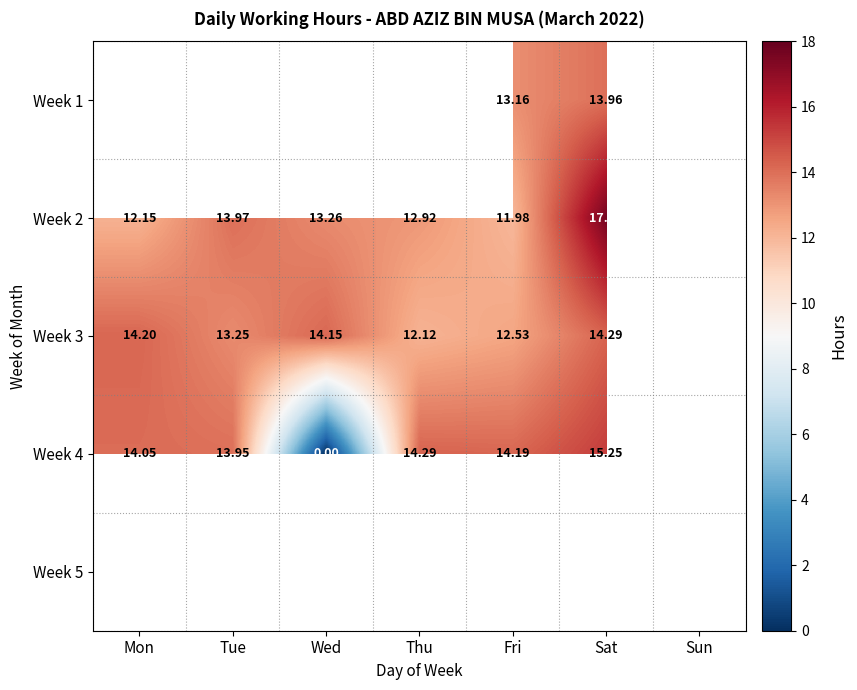

Where does the Week 3 series first go above 14?

Mon